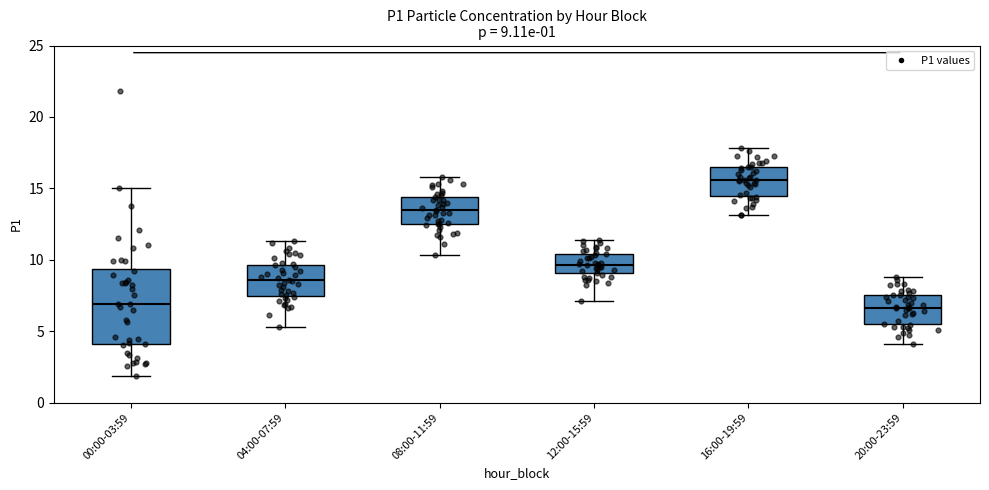

Comparing the boxes themselves (not the whiskers), which one is the tallest?

00:00-03:59